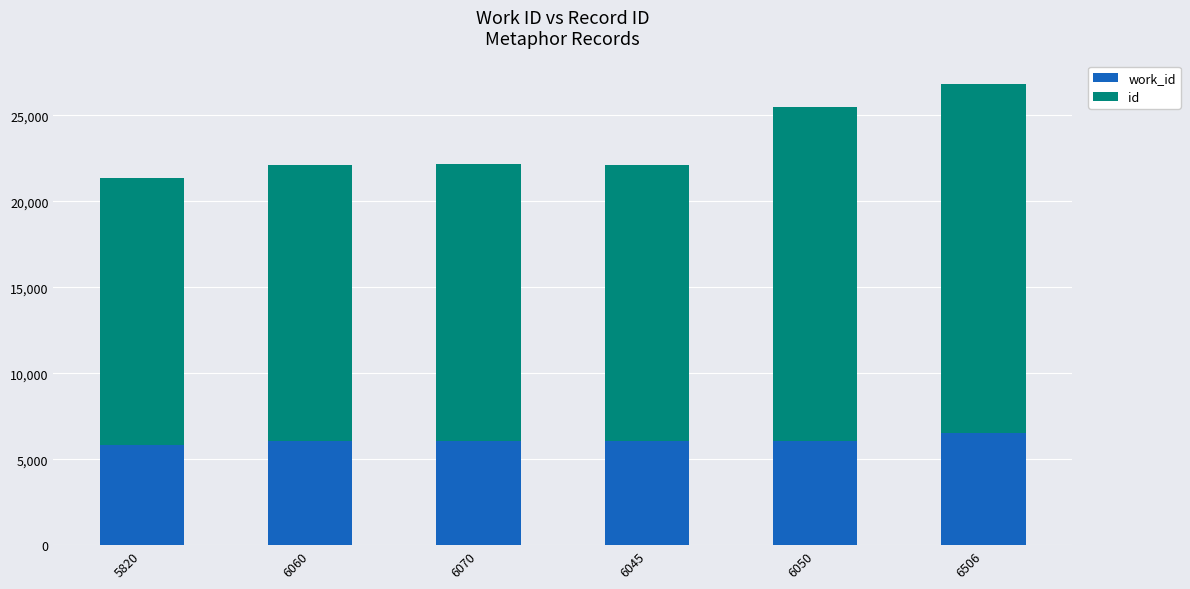

At which category is the sum across all series the highest?

6506